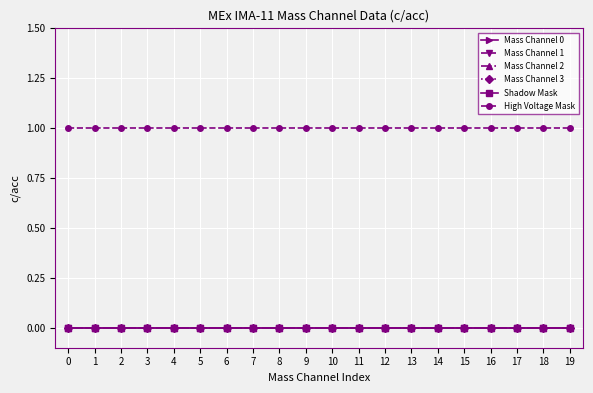

Is this an area chart (filled region under the line)?

No